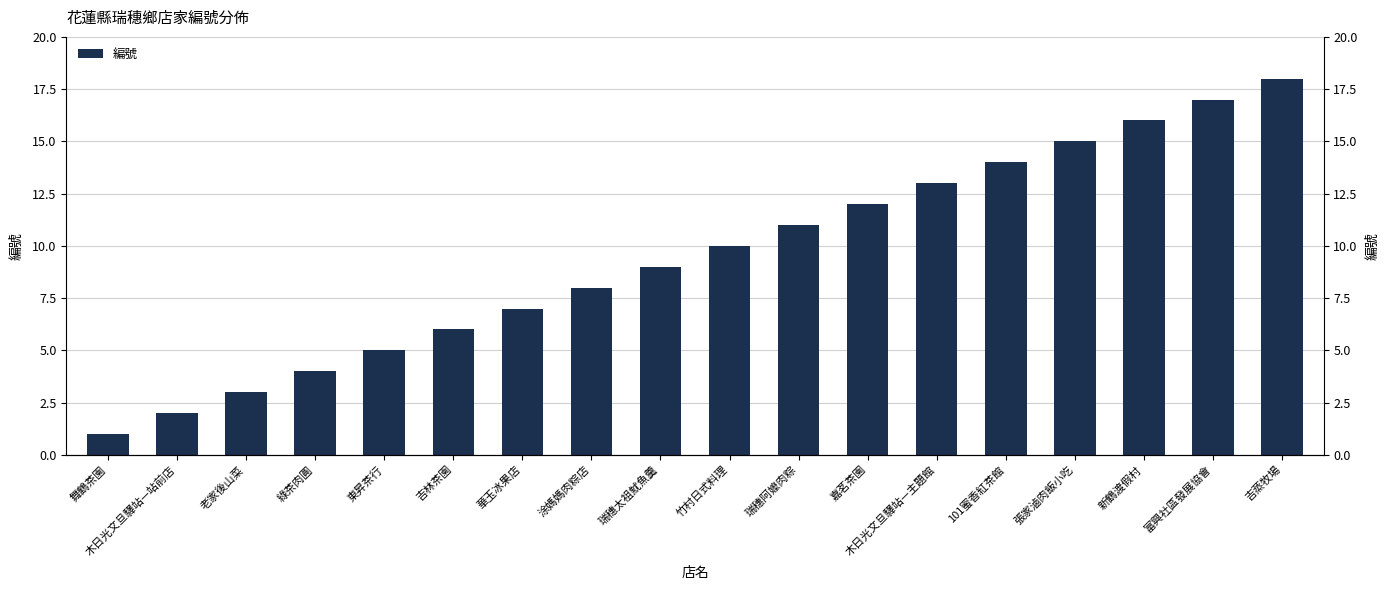

The chart shows a value of 4 at 瑞穗阿嬤肉粽. True or false?

False